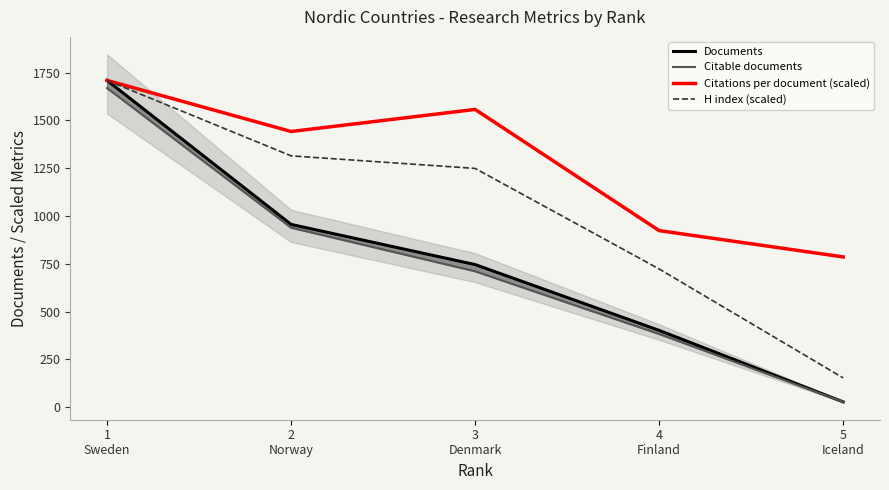

Does the chart display data point markers on the line(s)?

No